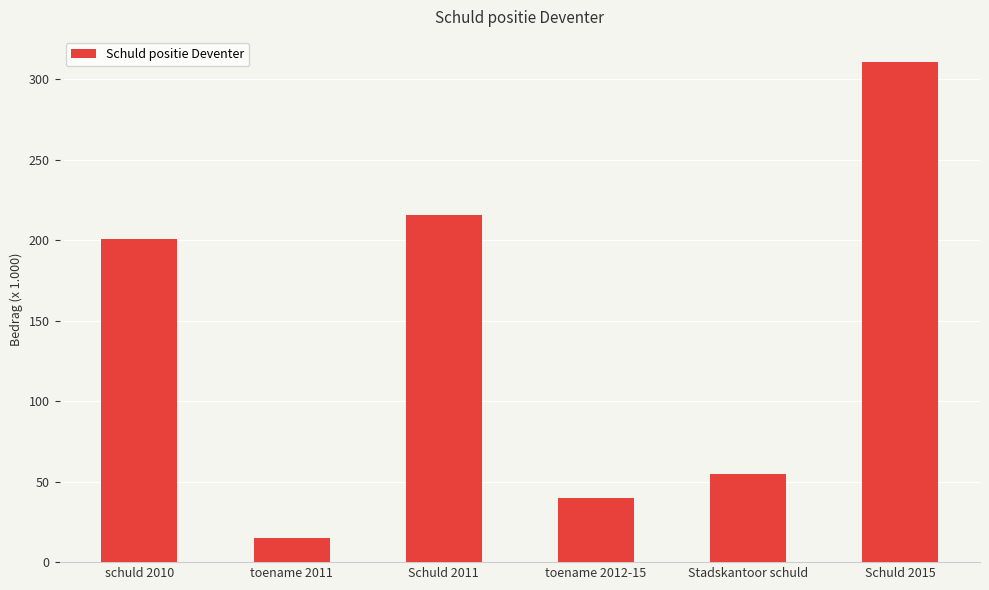

At which label is the value closest to 162?

schuld 2010